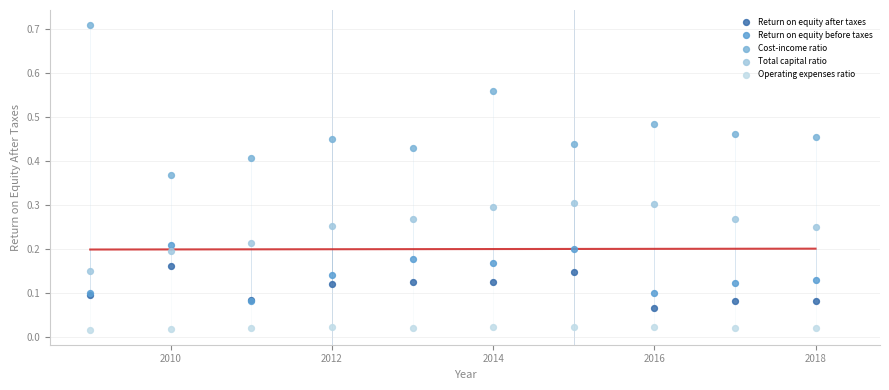

What are all the series names shown in the legend?

Return on equity after taxes, Return on equity before taxes, Cost-income ratio, Total capital ratio, Operating expenses ratio